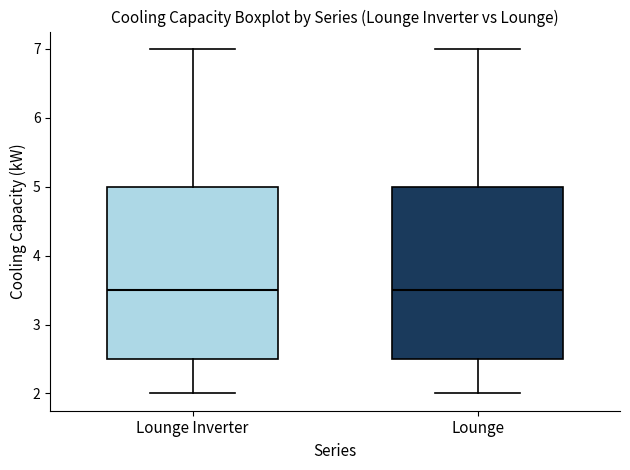

Reading left to right, transcribe this box plot: for each box, give where its median line is, the range the box spans, and where its two whiskers end, as read against the y-axis. The values are not printed on the chart, so give them approximately, as read against the axis.

Lounge Inverter: median 3.5, box 2.5 to 5.0, whiskers 2.0 to 7.0
Lounge: median 3.5, box 2.5 to 5.0, whiskers 2.0 to 7.0